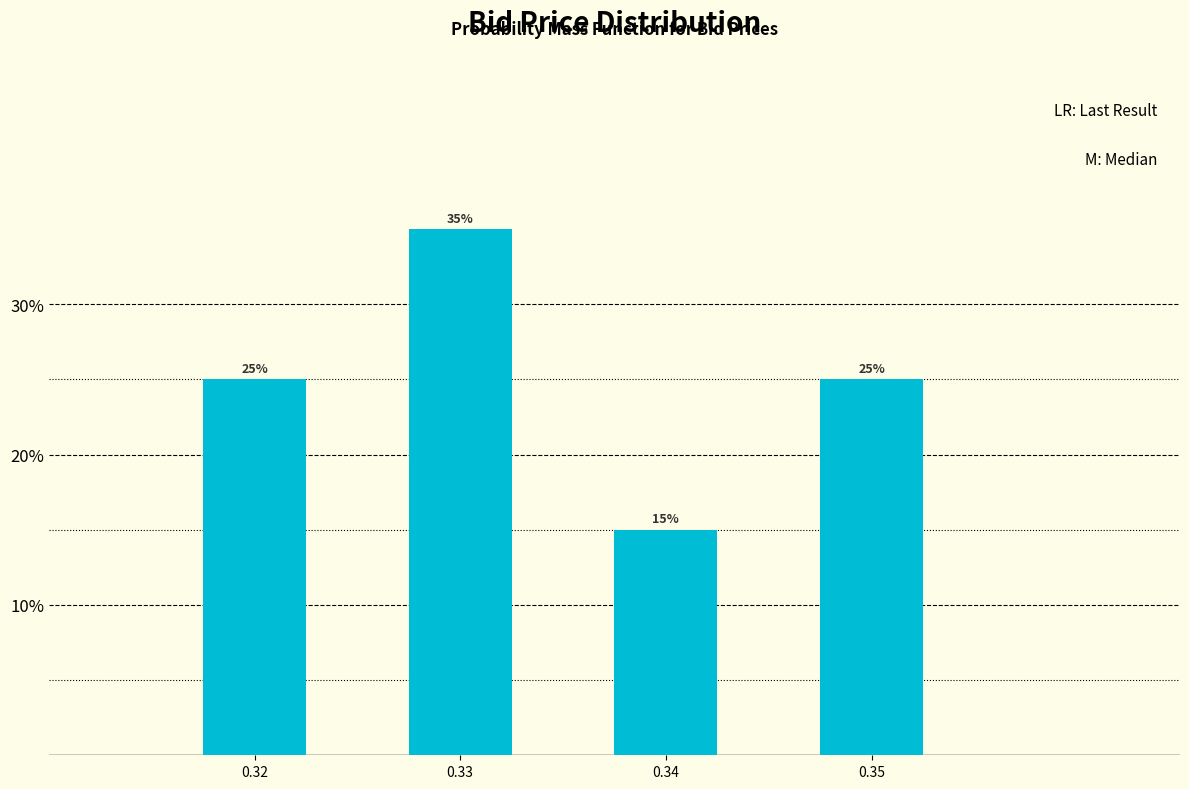

Reading right to left, what are all the values shown in this chart?

0.35=25	0.34=15	0.33=35	0.32=25